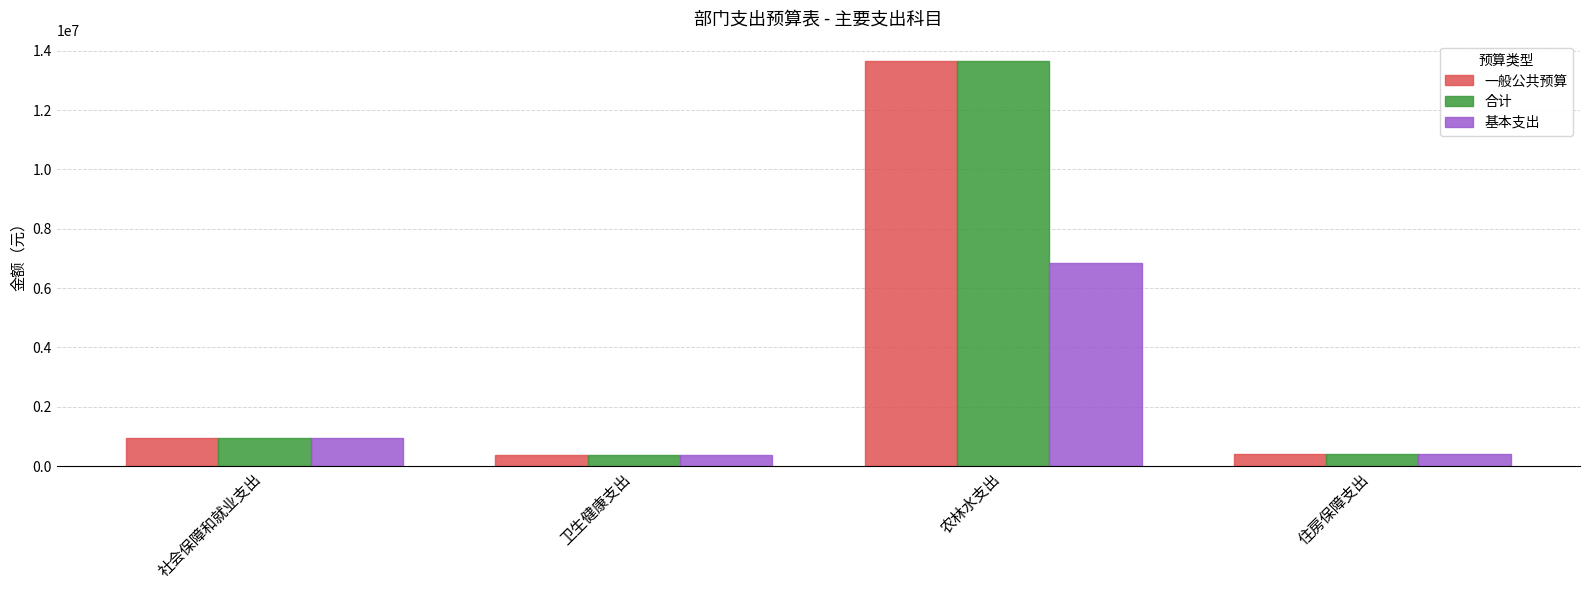

Does the chart contain any negative values?

No